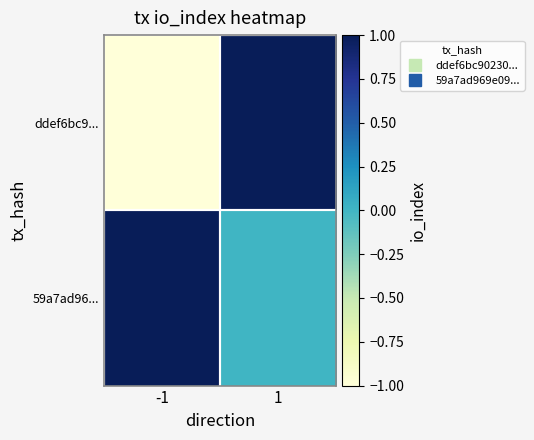

Between -1 and 1, which series saw the biggest shift?

ddef6bc9...